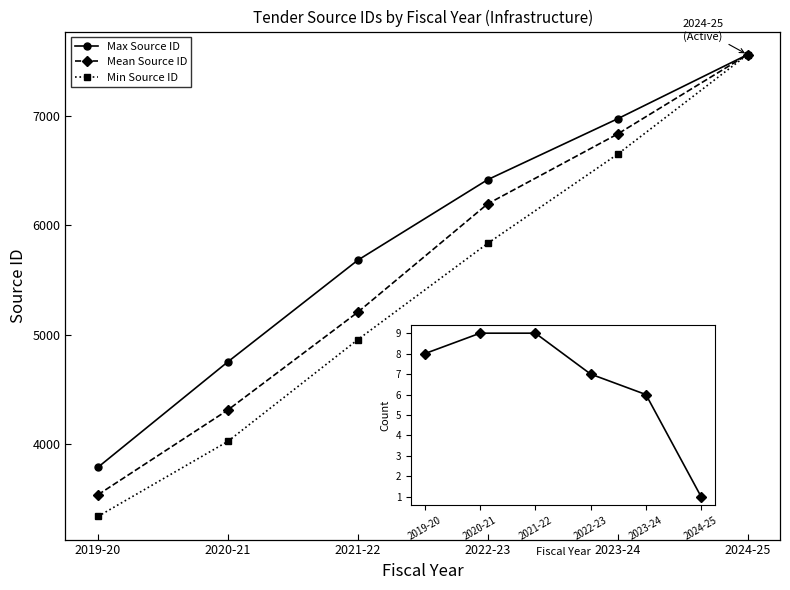

Reading left to right, what are all the values shown in this chart?

Max Source ID: 2019-20=3785.0	2020-21=4750.0	2021-22=5680.0	2022-23=6417.0	2023-24=6974.0	2024-25=7561.0
Mean Source ID: 2019-20=3533.5	2020-21=4309.2	2021-22=5204.0	2022-23=6195.6	2023-24=6834.7	2024-25=7561.0
Min Source ID: 2019-20=3335.0	2020-21=4022.0	2021-22=4953.0	2022-23=5834.0	2023-24=6650.0	2024-25=7561.0
Count: 2019-20=8.0	2020-21=9.0	2021-22=9.0	2022-23=7.0	2023-24=6.0	2024-25=1.0